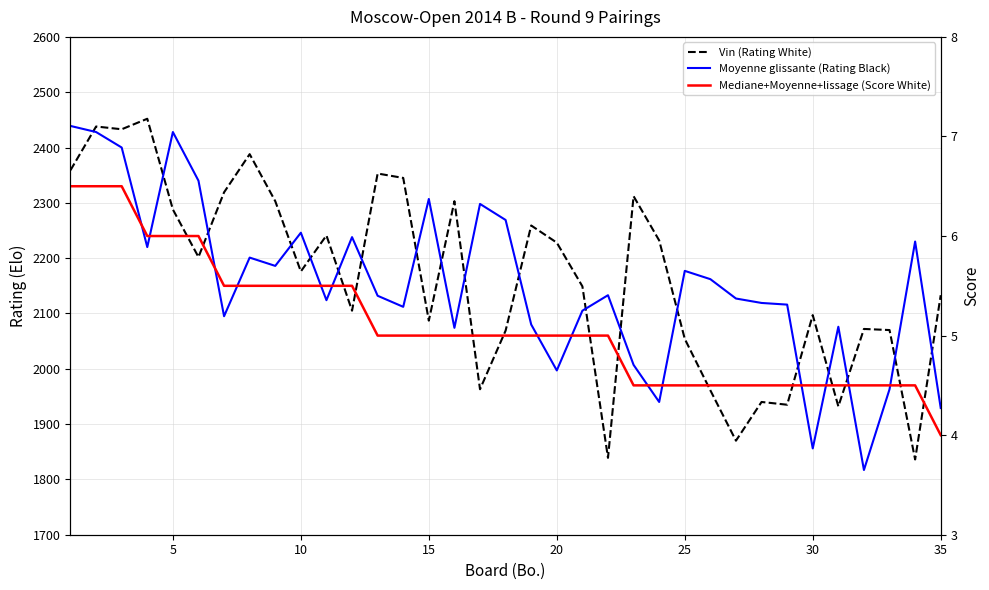

At how many categories does at least one series exceed 565?

35